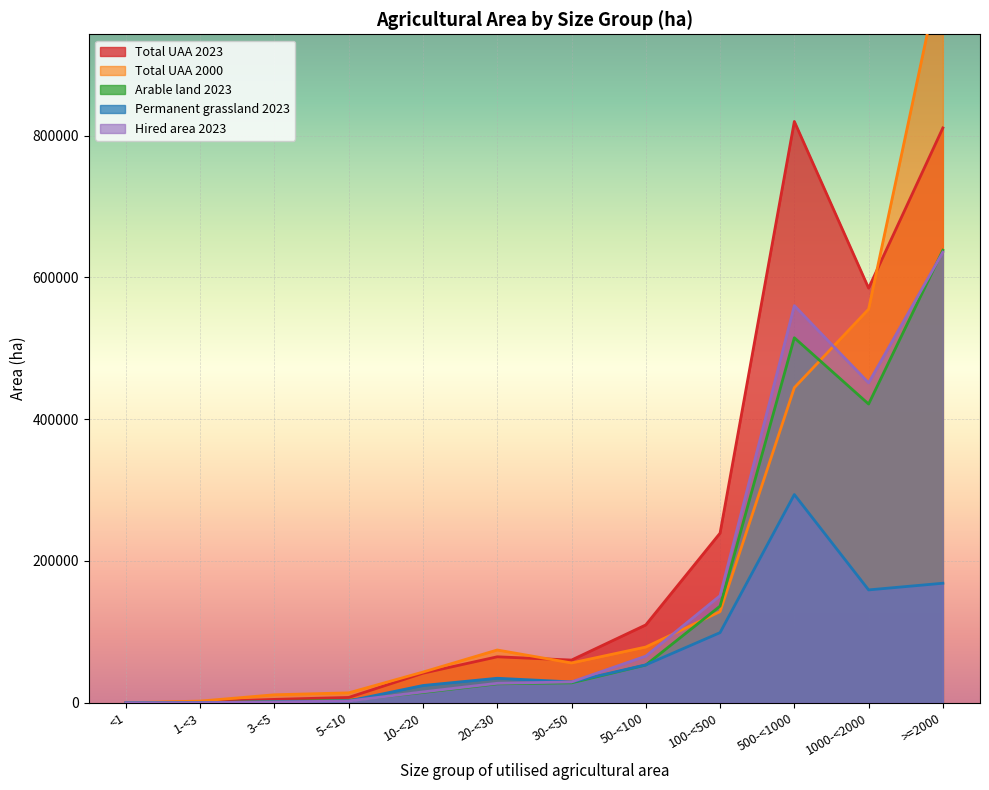

The 3-<5 ha series shows 1767.0 at 2023 5-<10. True or false?

True